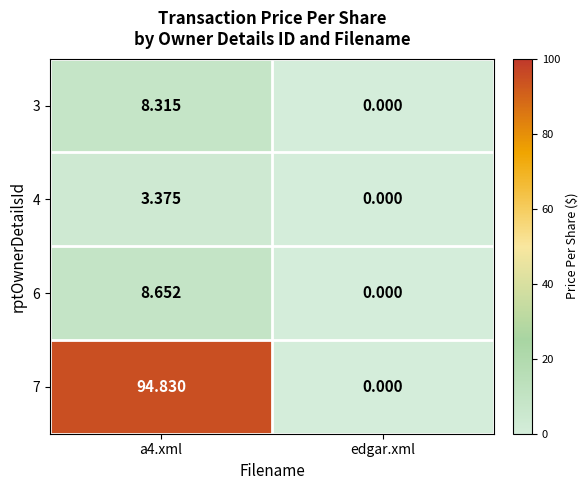

Where is 7 nearest to the value 47?

edgar.xml